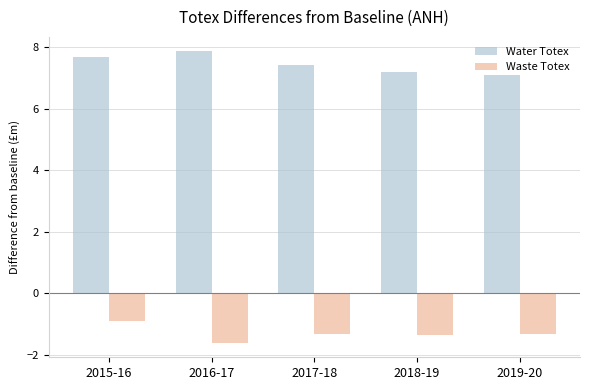

Is it true that Waste Totex equals -2.4 at 2016-17?

False